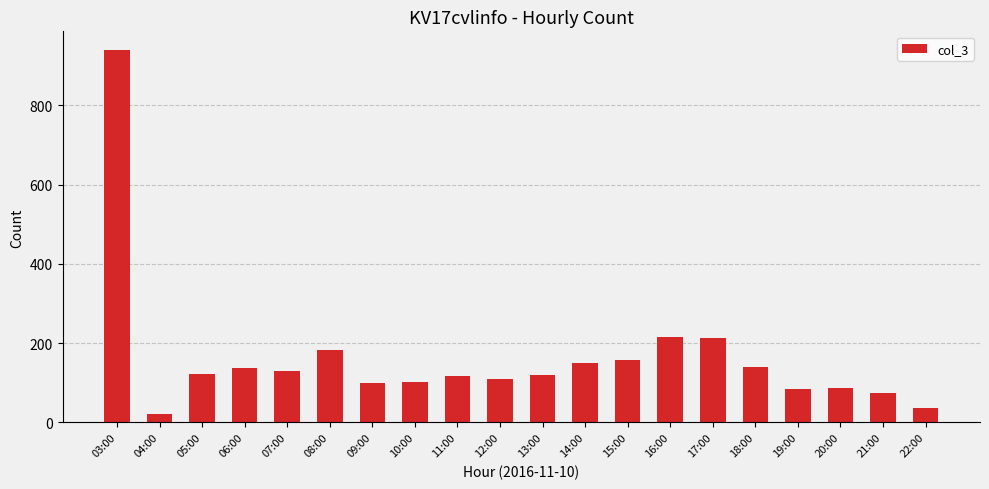

Approximately how many times larger is the value at 16:00 compared to 13:00?

1.8